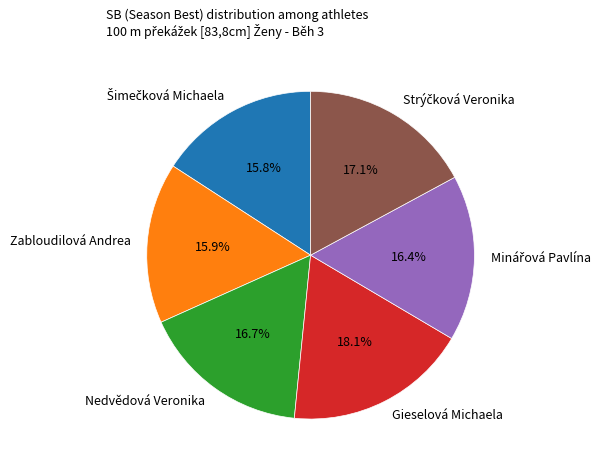

What percentage is NOT represented by Zabloudilová Andrea?

84.1%